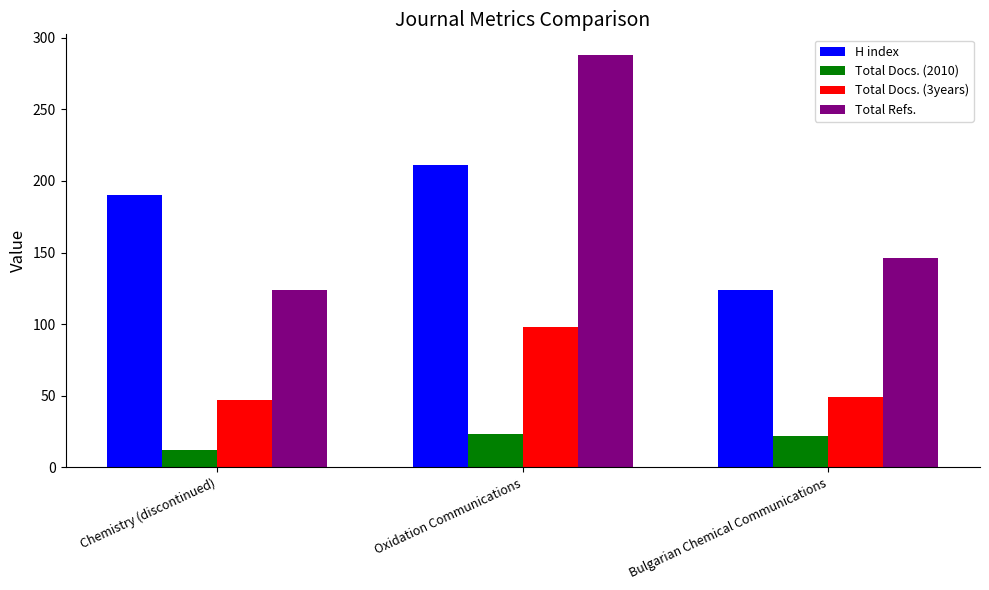

At which category does the chart reach its peak across all series?

Oxidation Communications